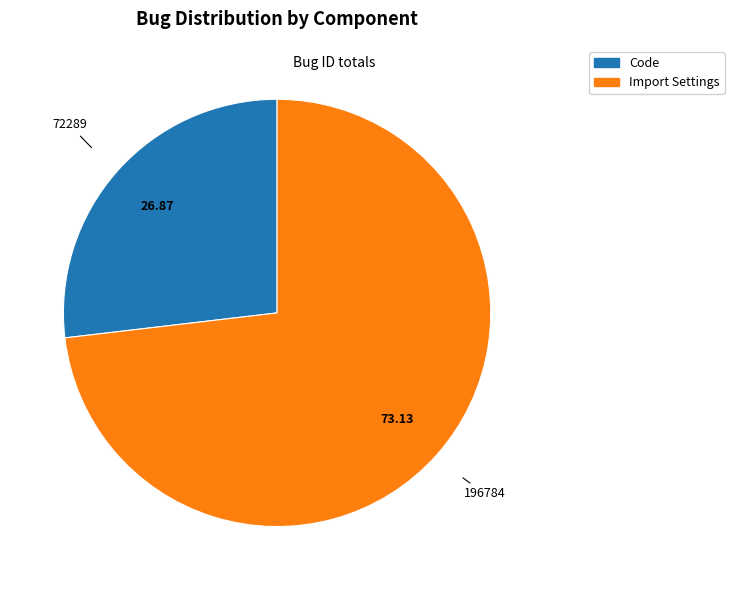

Between Import Settings and Code, which is larger?

Import Settings